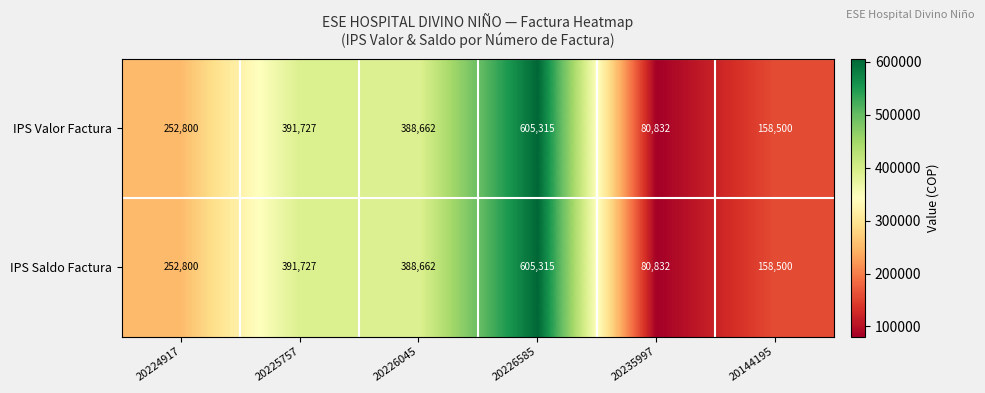

List the labels in order of IPS Saldo Factura value, smallest first.

20235997, 20144195, 20224917, 20226045, 20225757, 20226585